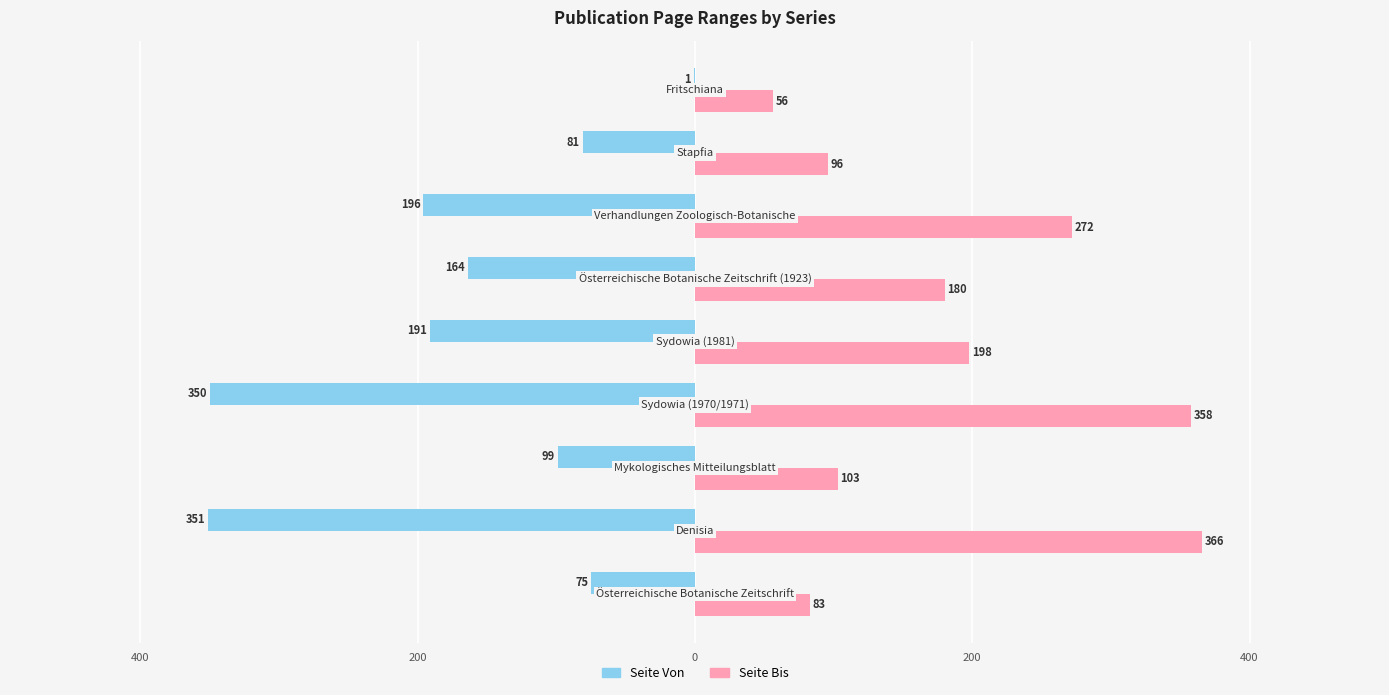

What are all the series names shown in the legend?

Seite Von, Seite Bis